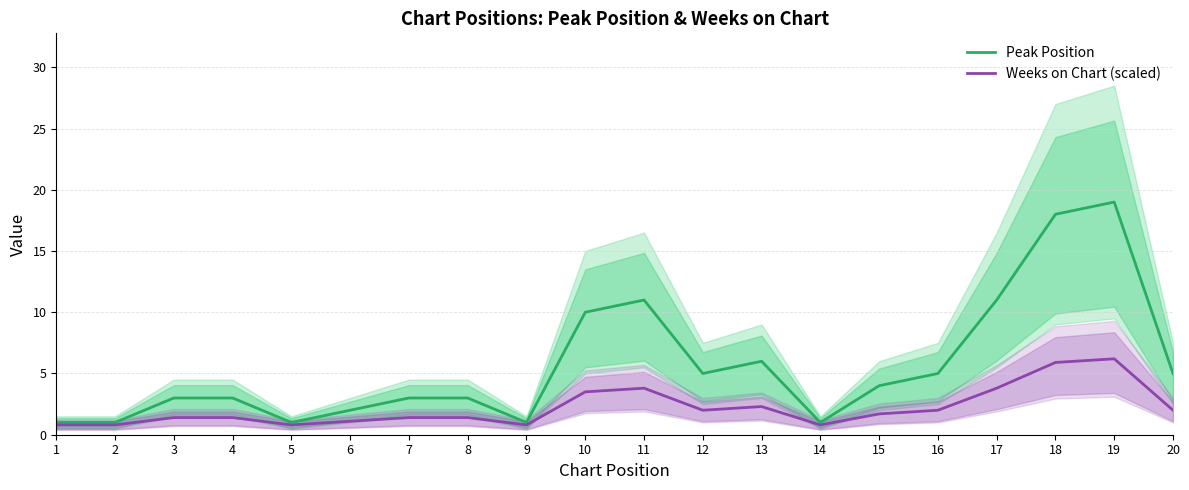

At how many categories does at least one series exceed 16?

2